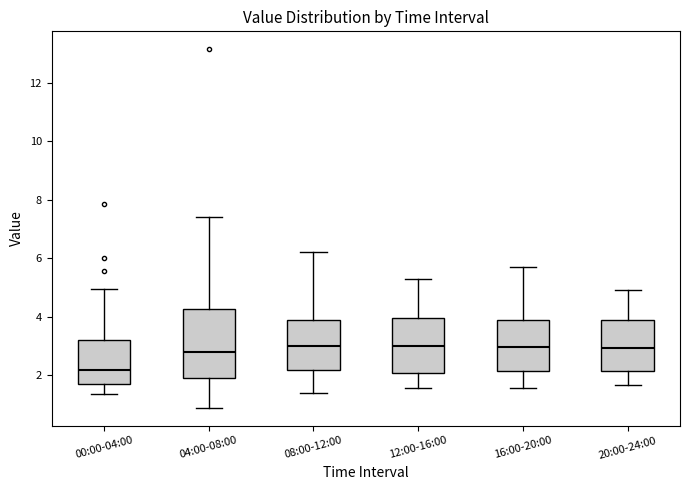

Reading left to right, read every box against the y-axis: the position of its median line, the range the box covers, and the ends of its whiskers. The values are not printed on the chart, so give them approximately, as read against the axis.

00:00-04:00: median 2.2, box 1.6 to 3.2, whiskers 1.4 to 5.0
04:00-08:00: median 2.8, box 1.8 to 4.2, whiskers 0.8 to 7.4
08:00-12:00: median 3.0, box 2.2 to 3.8, whiskers 1.4 to 6.2
12:00-16:00: median 3.0, box 2.0 to 4.0, whiskers 1.6 to 5.4
16:00-20:00: median 3.0, box 2.2 to 4.0, whiskers 1.6 to 5.8
20:00-24:00: median 3.0, box 2.2 to 3.8, whiskers 1.6 to 5.0